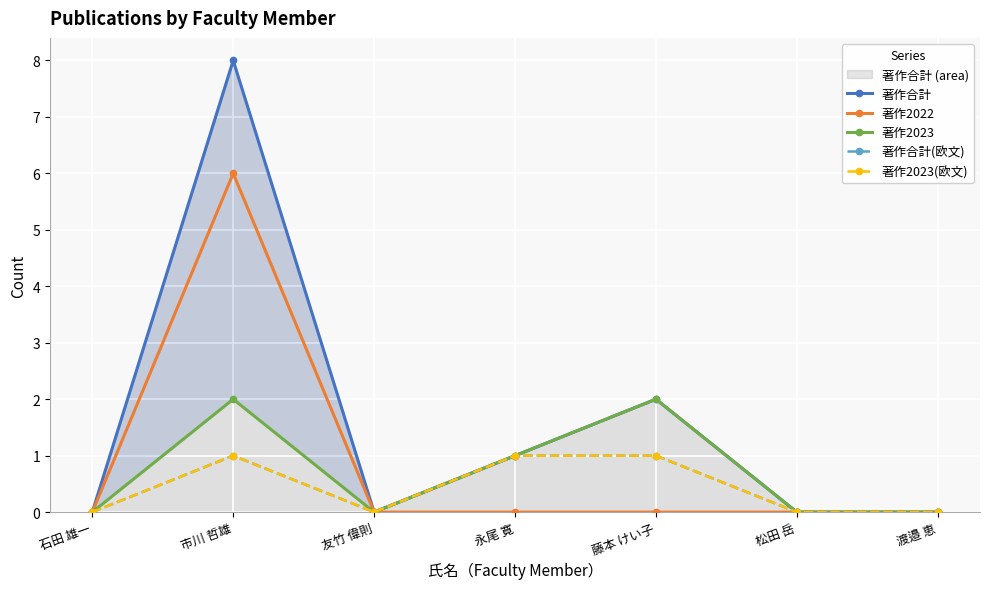

Which series has the largest range (max minus min)?

著作合計